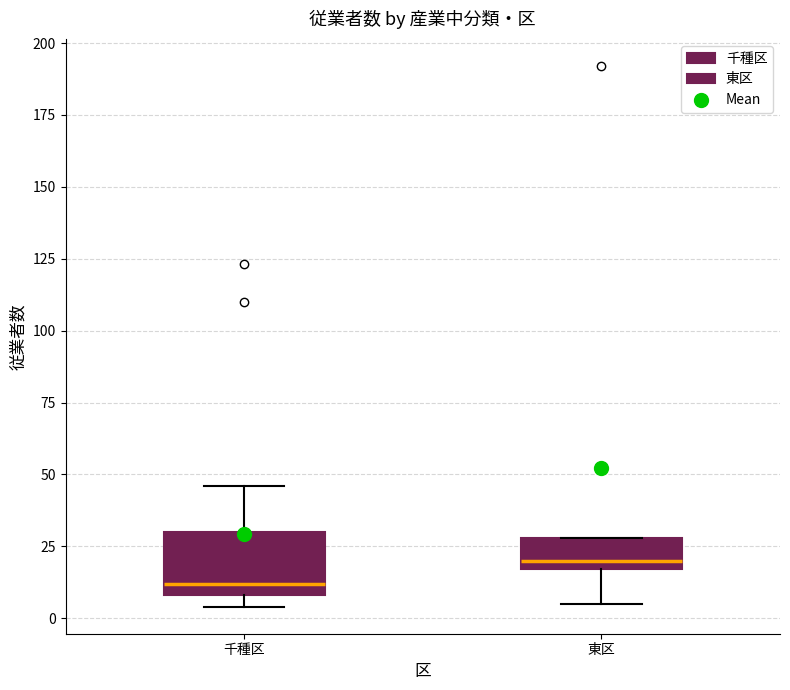

Reading left to right, transcribe this box plot: for each box, give where its median line is, the range the box spans, and where its two whiskers end, as read against the y-axis. The values are not printed on the chart, so give them approximately, as read against the axis.

千種区: median 10 (just above the box's lower edge), box 10 to 30, whiskers 5 to 45
東区: median 20, box 15 to 30, whiskers 5 to 30